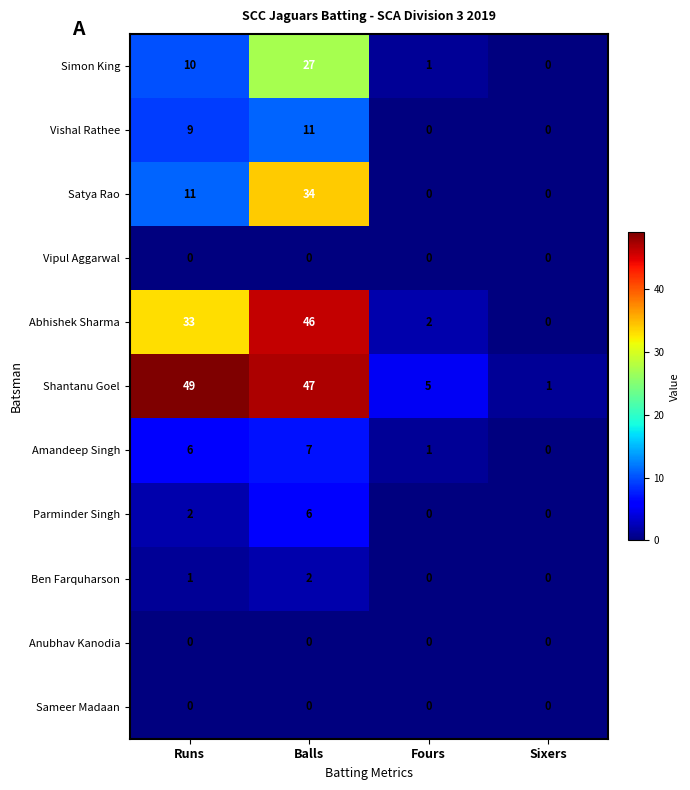

Which series has the largest total across all categories?

Shantanu Goel